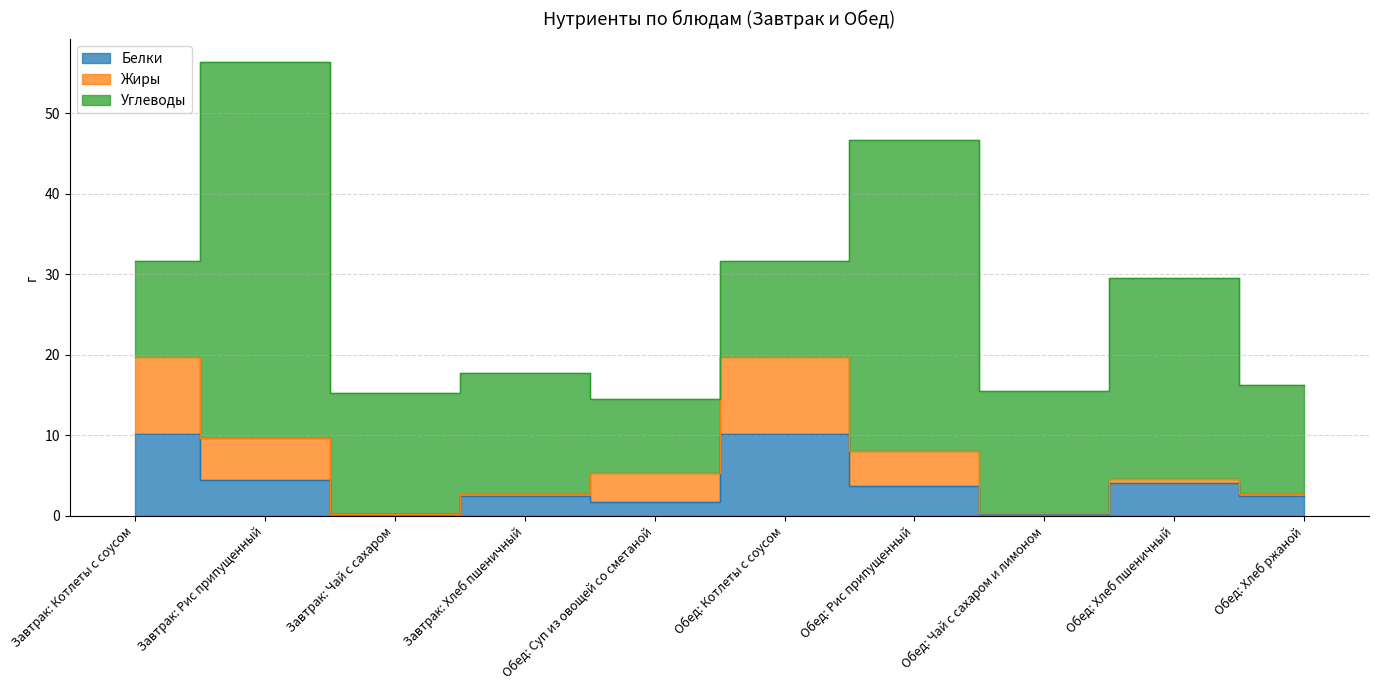

True or false: Жиры and Углеводы cross at least once.

False